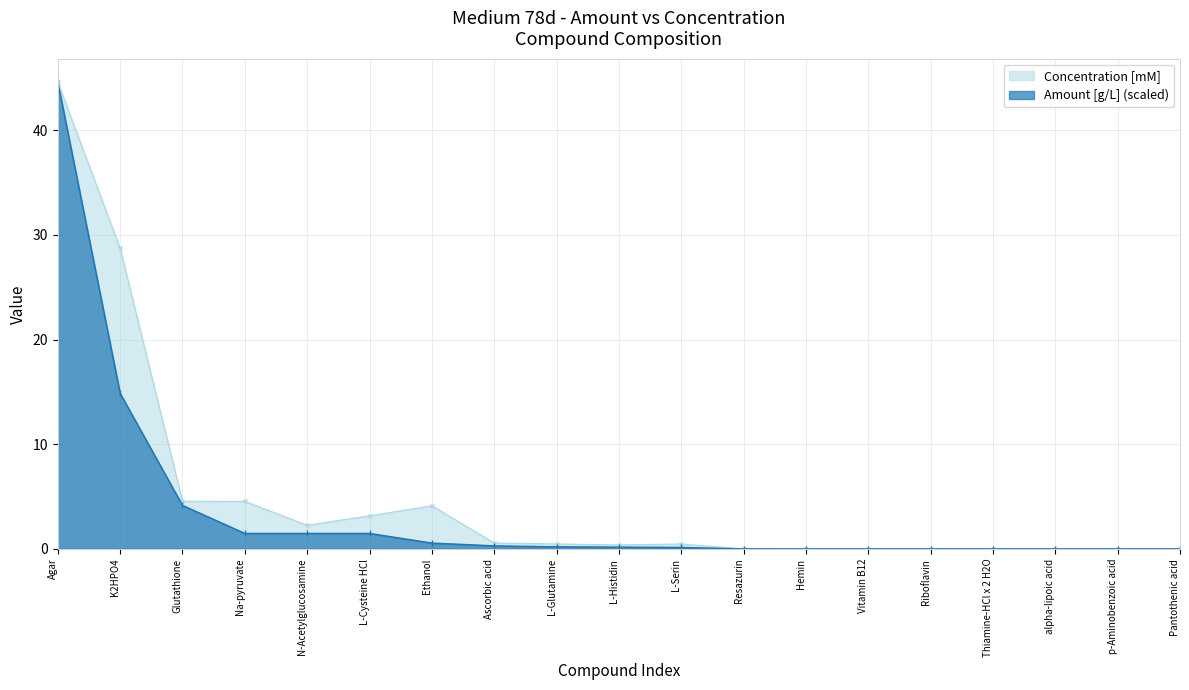

The value of Amount [g/L] (scaled) at Agar is 67.1. True or false?

False